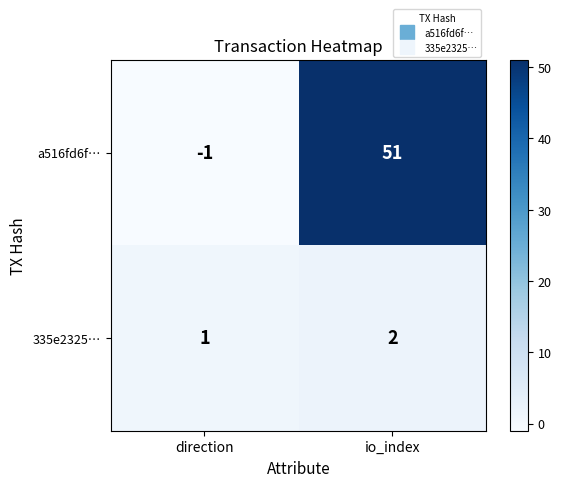

Count the number of data series in this chart.

2